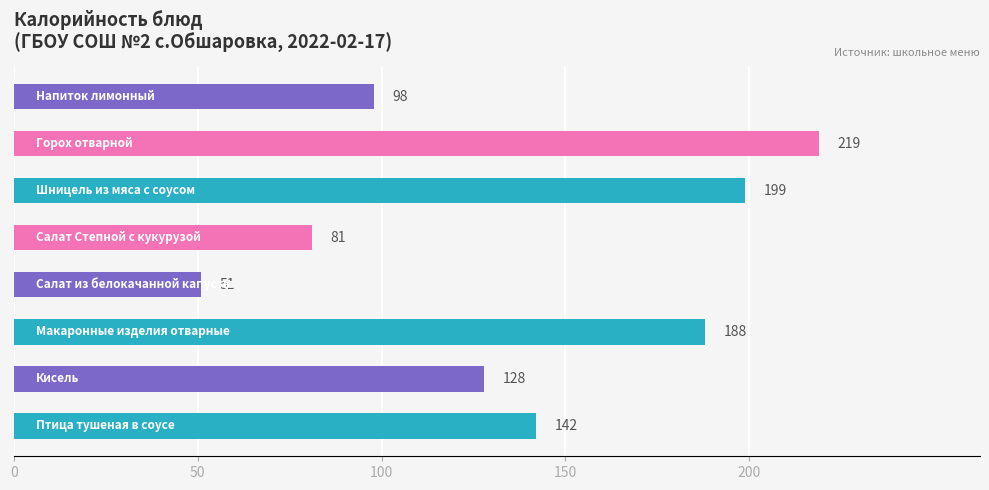

What is the maximum value shown in the chart?

219